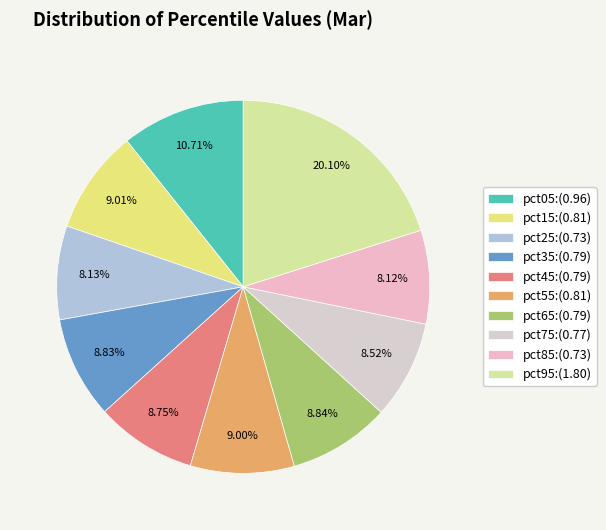

How many segments does this pie chart have?

10